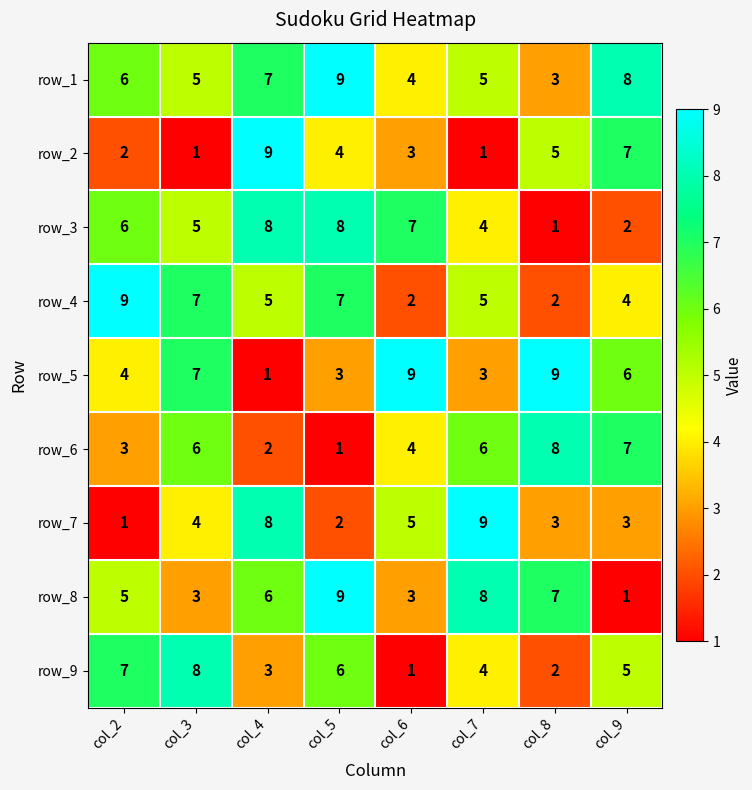

How many categories are shown in the chart?

8